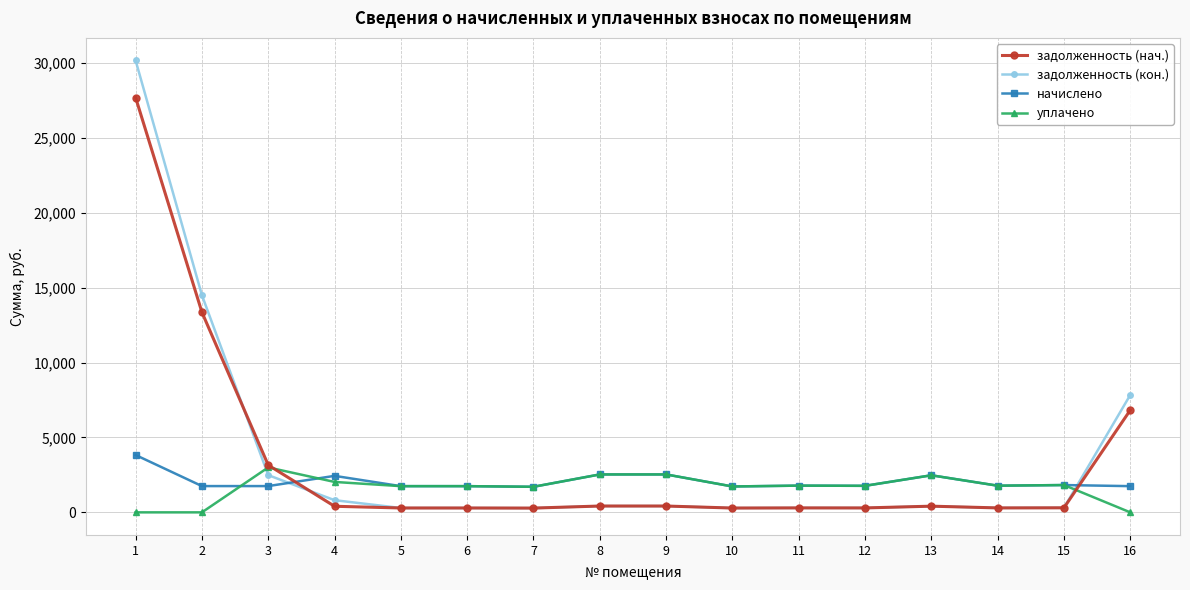

How many intersections are there between начислено and задолженность (нач.)?

2